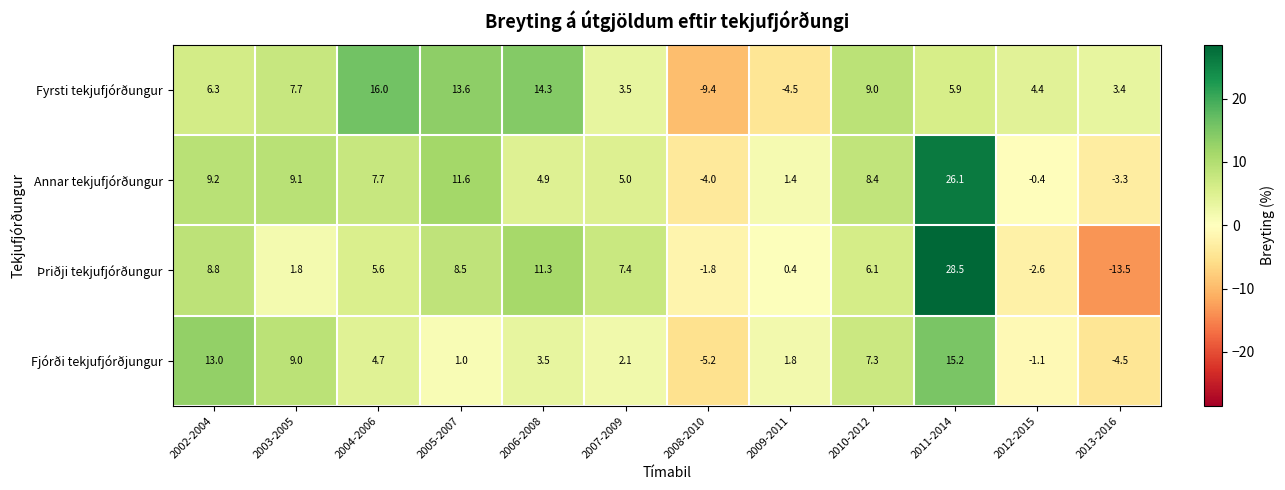

What is the difference between the highest and lowest values at 2010-2012?

2.9